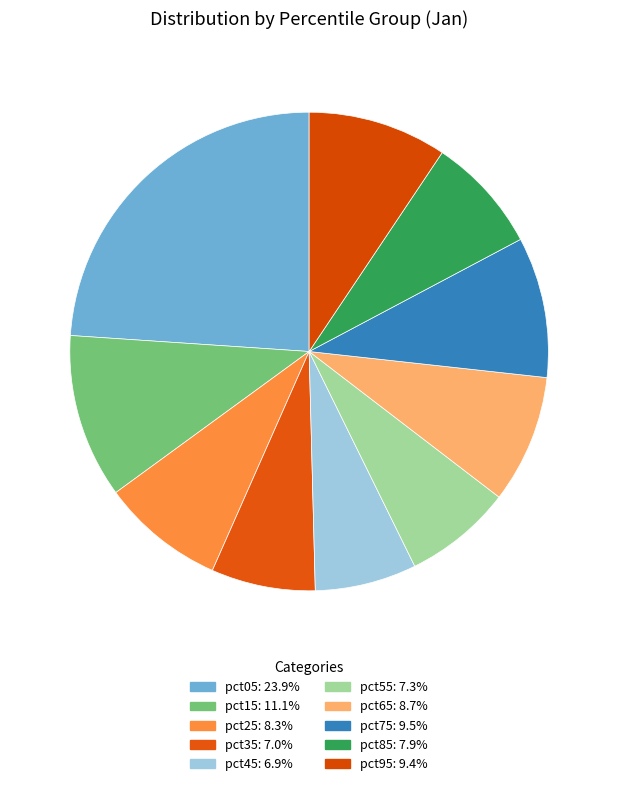

To the nearest percent, what portion does pct15 represent?

11%